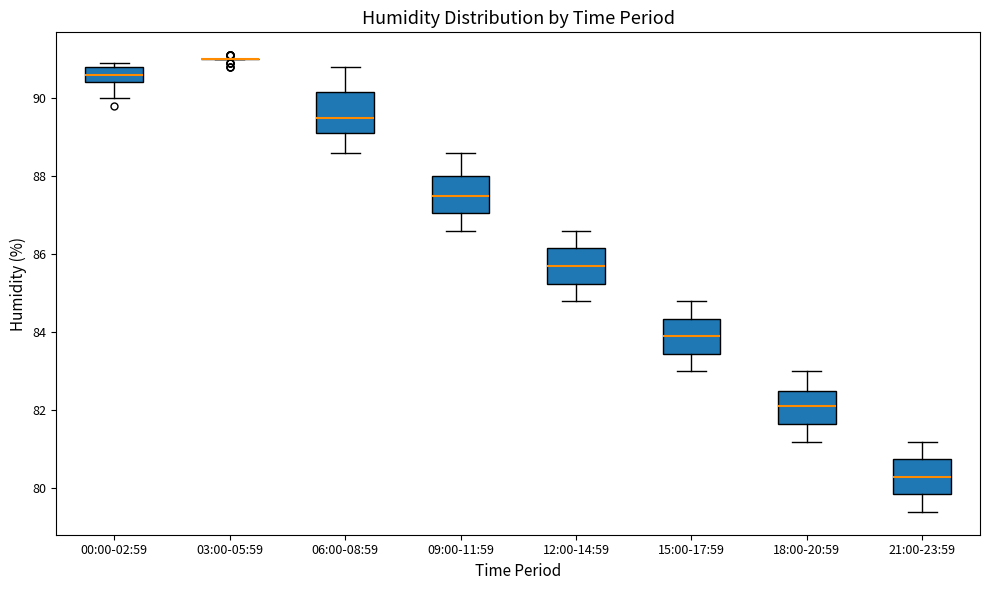

Reading left to right, transcribe this box plot: for each box, give where its median line is, the range the box spans, and where its two whiskers end, as read against the y-axis. The values are not printed on the chart, so give them approximately, as read against the axis.

00:00-02:59: median 90.6, box 90.4 to 90.8, whiskers 90.0 to 91.0
03:00-05:59: box collapsed to a line at 91.0, whiskers 91.0 to 91.0
06:00-08:59: median 89.6, box 89.2 to 90.2, whiskers 88.6 to 90.8
09:00-11:59: median 87.6, box 87.0 to 88.0, whiskers 86.6 to 88.6
12:00-14:59: median 85.8, box 85.2 to 86.2, whiskers 84.8 to 86.6
15:00-17:59: median 84.0, box 83.4 to 84.4, whiskers 83.0 to 84.8
18:00-20:59: median 82.2, box 81.6 to 82.6, whiskers 81.2 to 83.0
21:00-23:59: median 80.4, box 79.8 to 80.8, whiskers 79.4 to 81.2